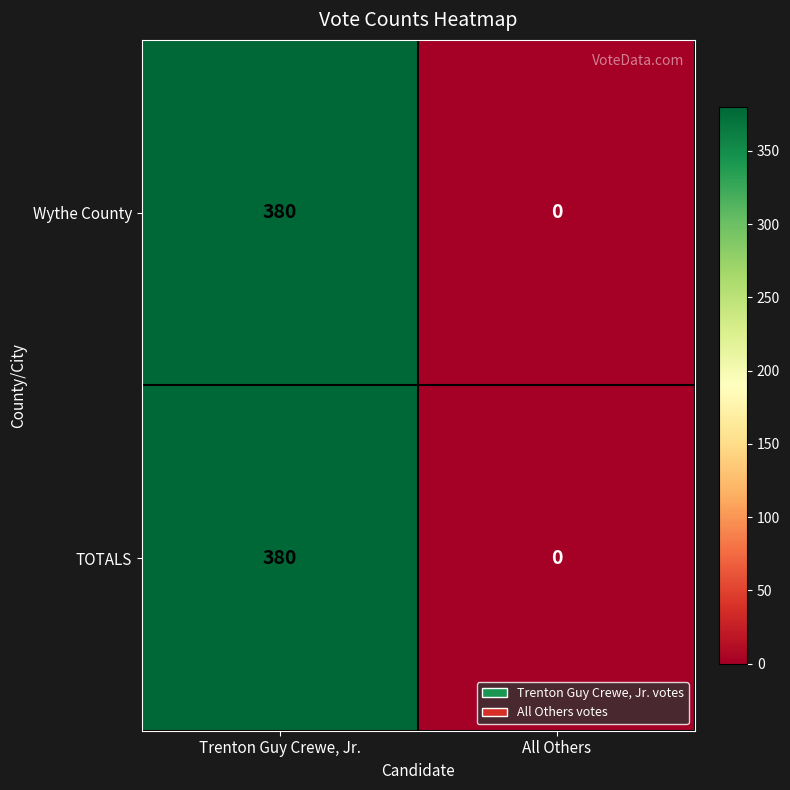

What is the sum of the TOTALS values at All Others and Trenton Guy Crewe, Jr.?

380